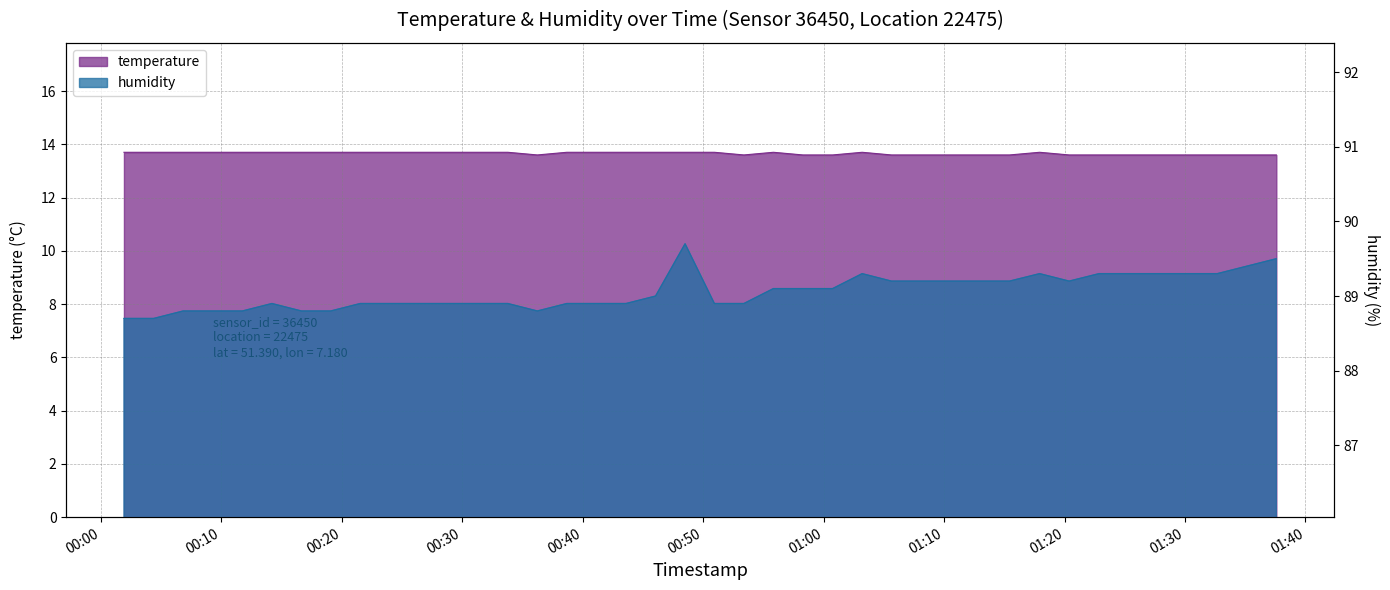

At which label is temperature closest to 13?

2023-04-21T00:36:14